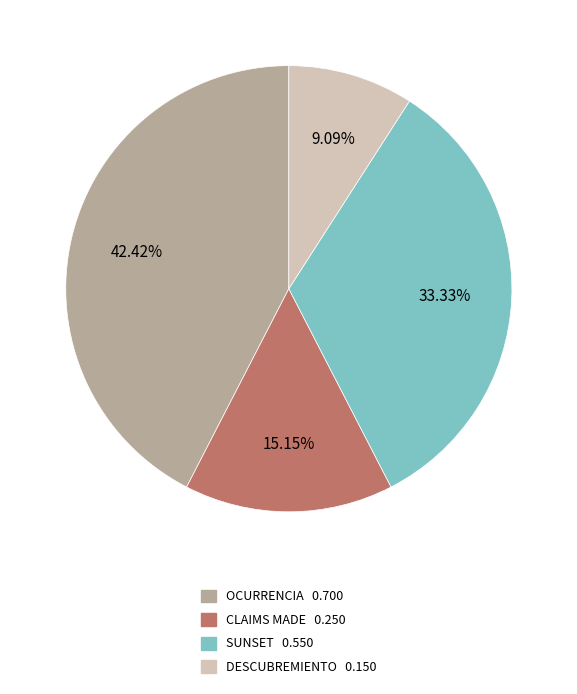

What is the largest slice in the pie chart?

OCURRENCIA